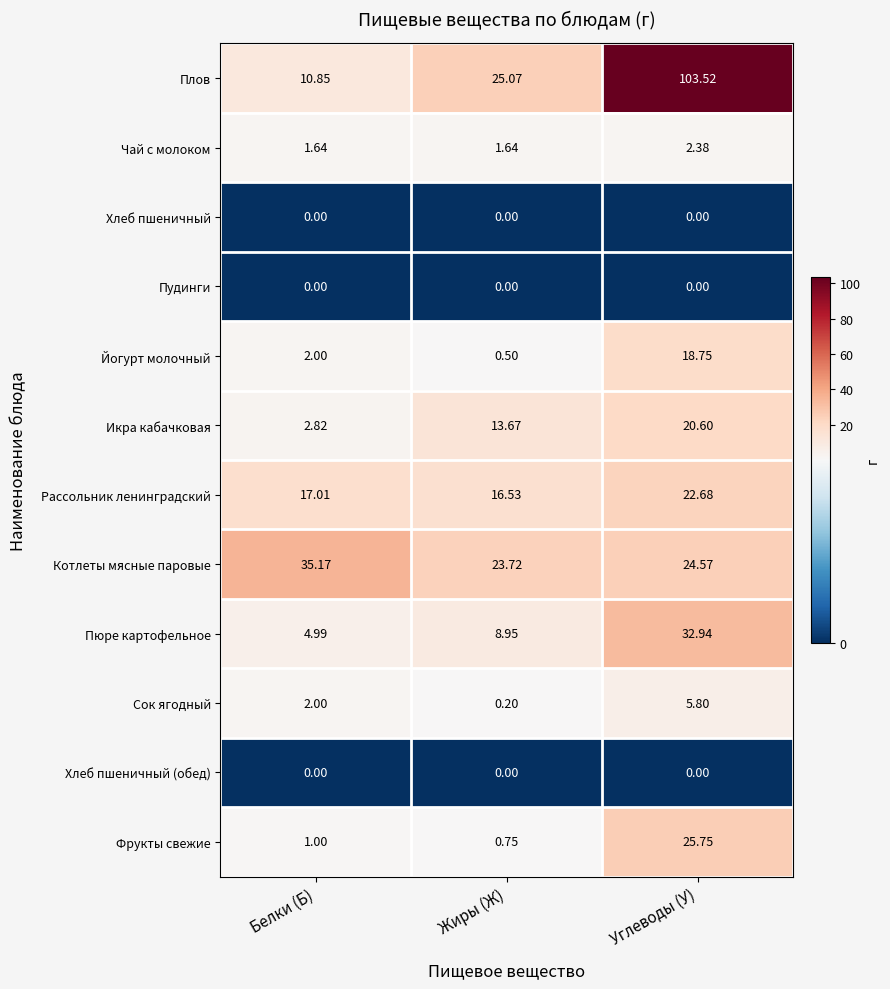

What is the difference between the highest and lowest values at Углеводы (У)?

103.5